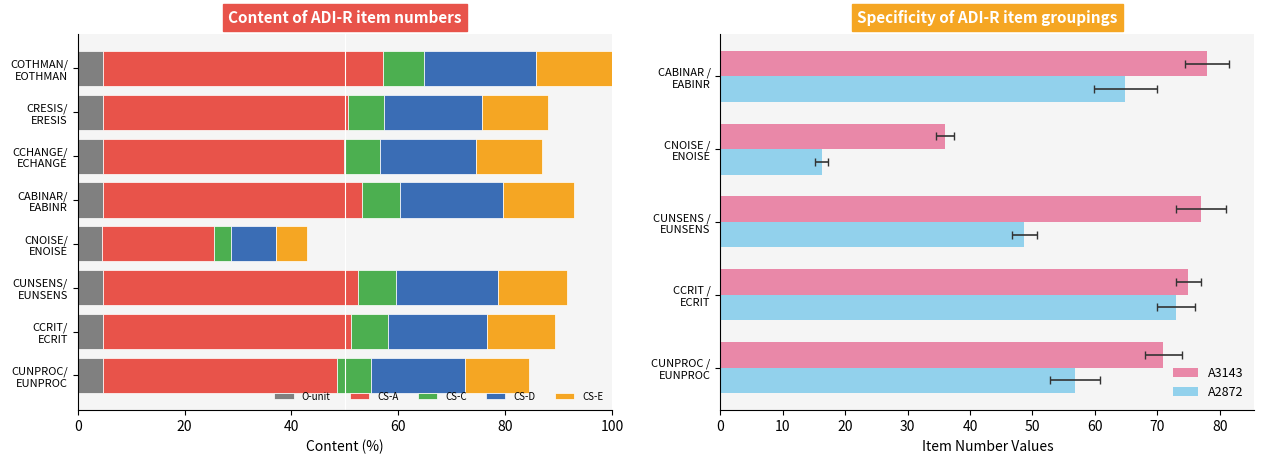

Are the bars grouped side by side (vs. stacked)?

Yes